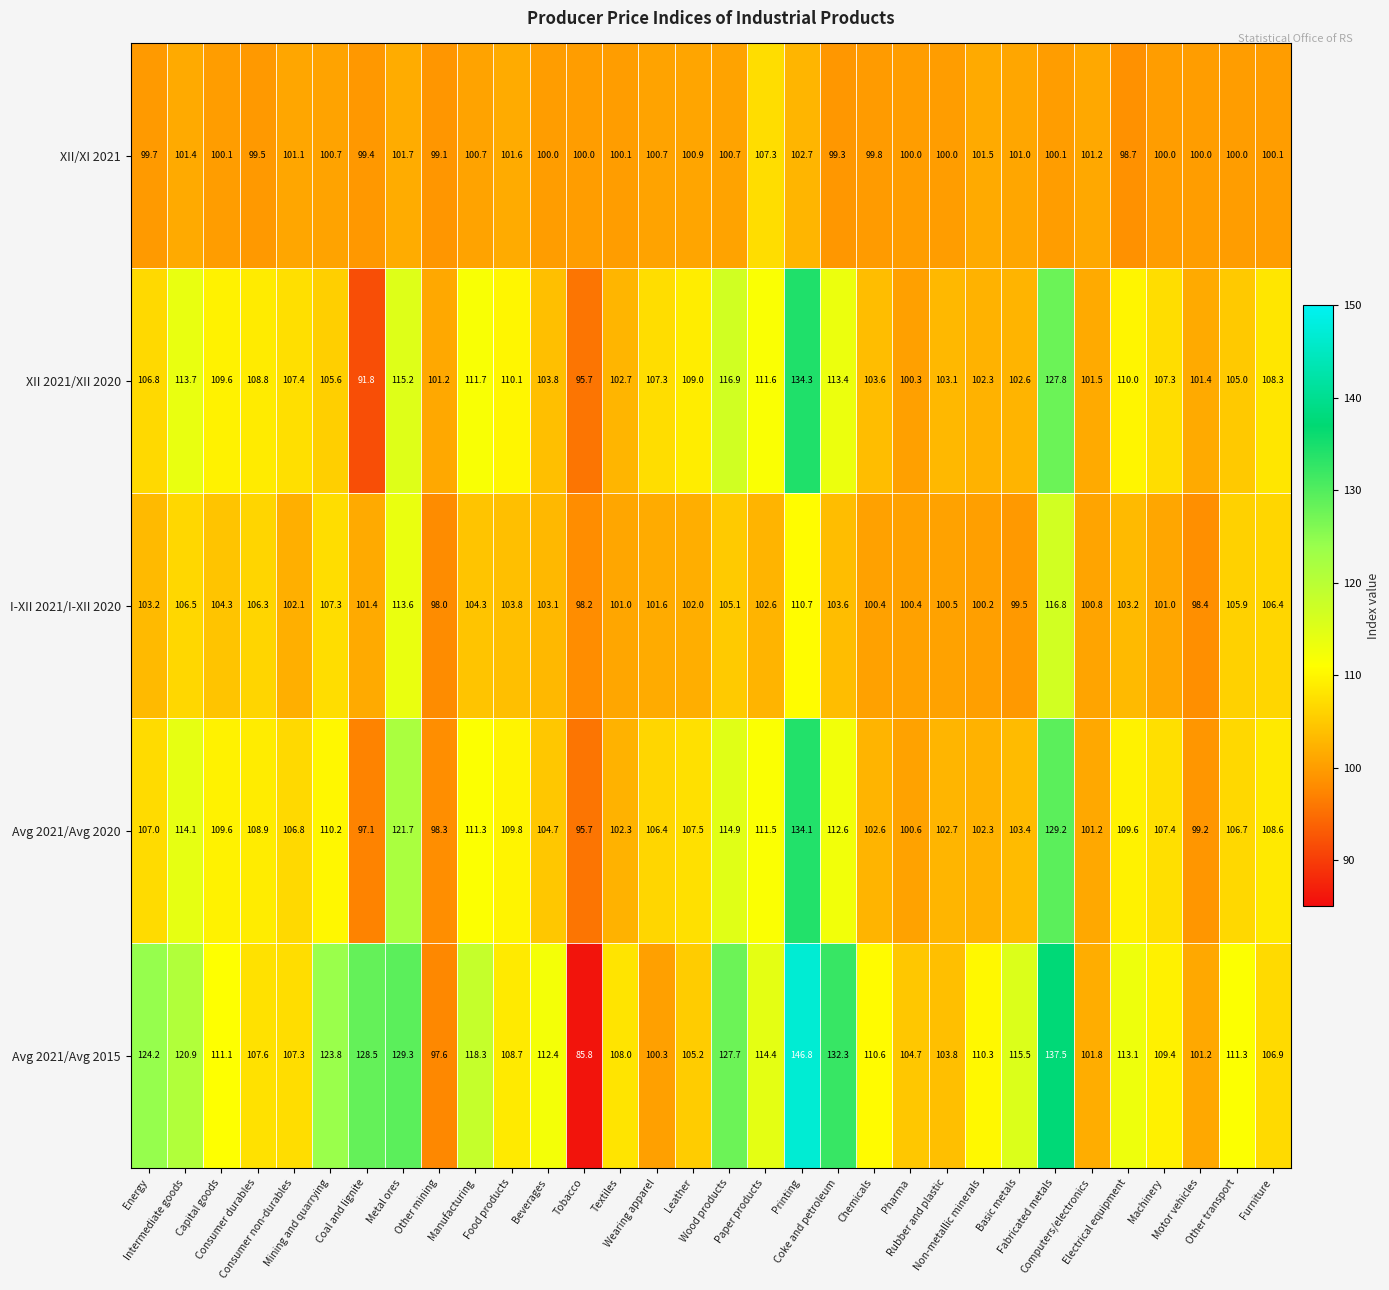

What is the difference between the maximum and minimum values in the XII 2021/XII 2020 series?

42.5